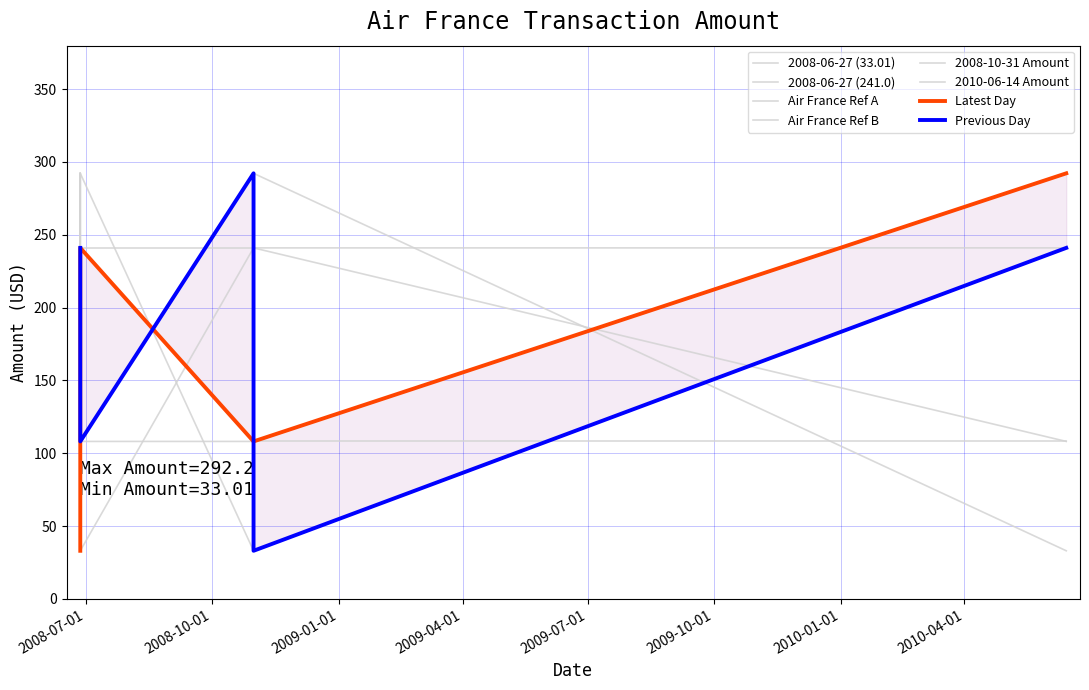

True or false: 2008-06-27 (241.0) has a value of 64.2 at 2008-06-27.

False